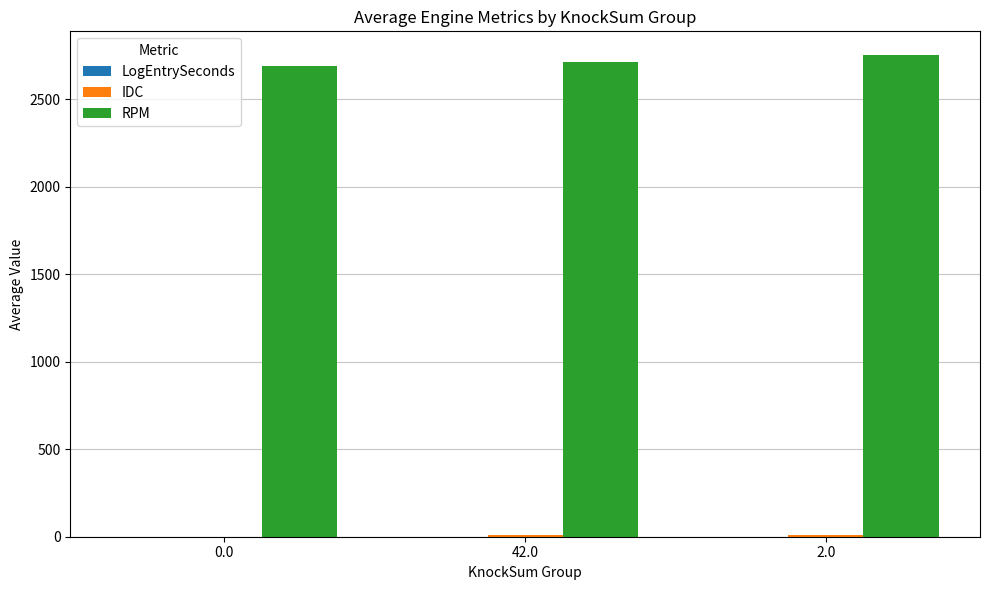

The RPM series shows 867.4 at 42.0. True or false?

False